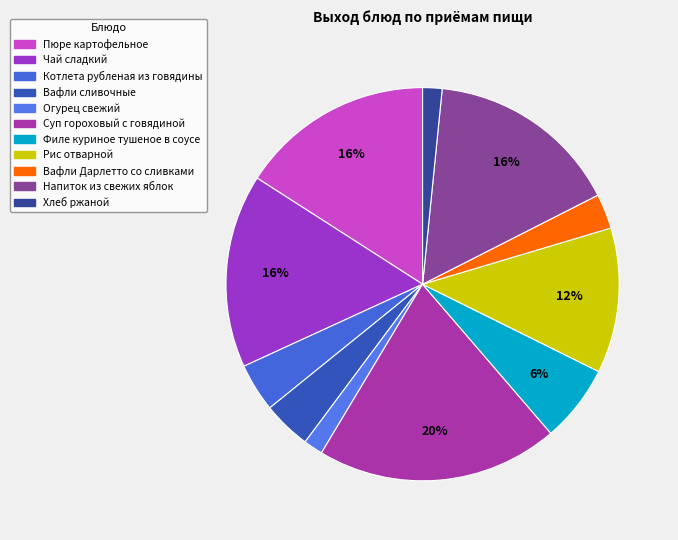

How many slices are in this pie chart?

11